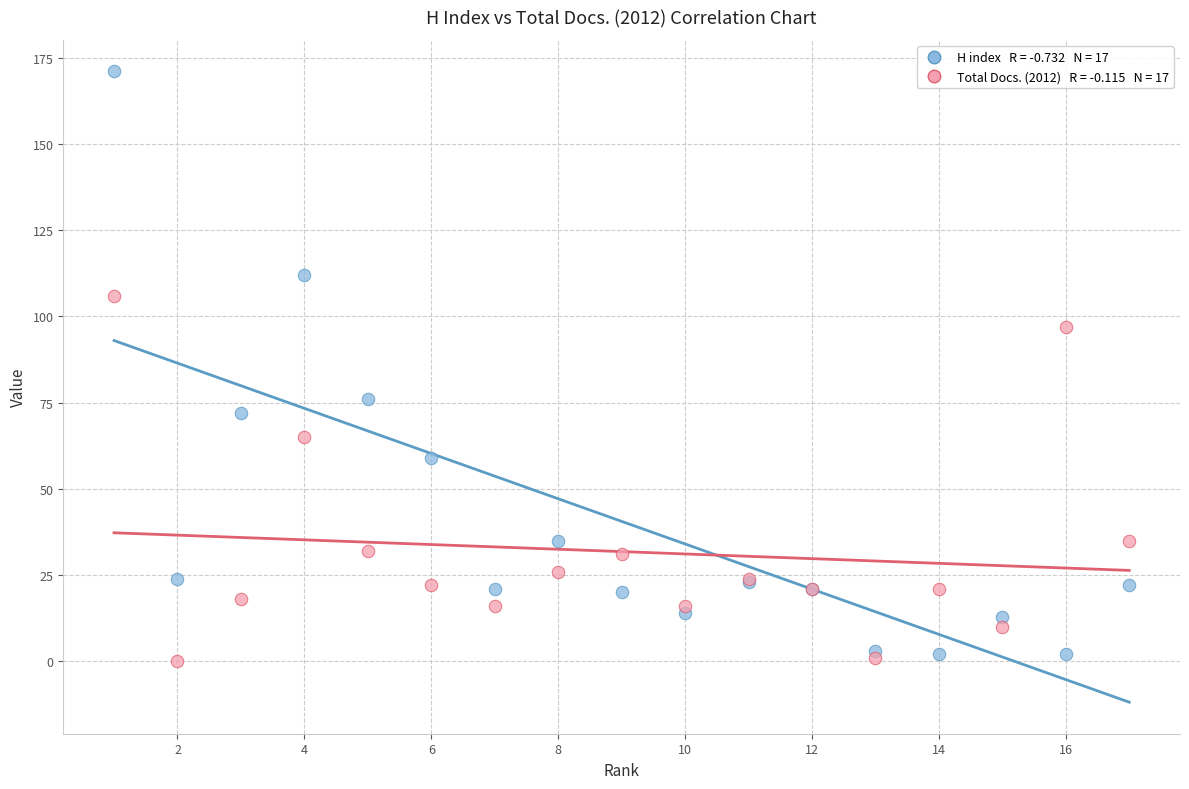

Across all series, what Y value is closest to 85?

76